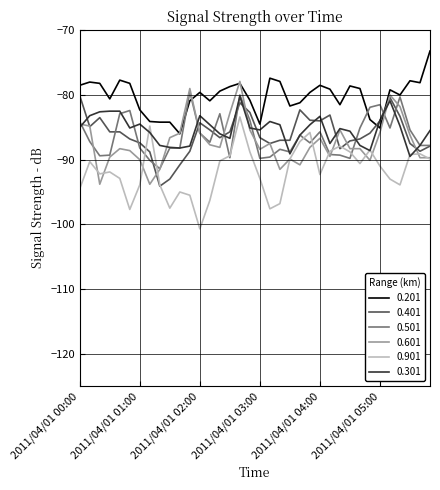

Does the chart display data point markers on the line(s)?

No